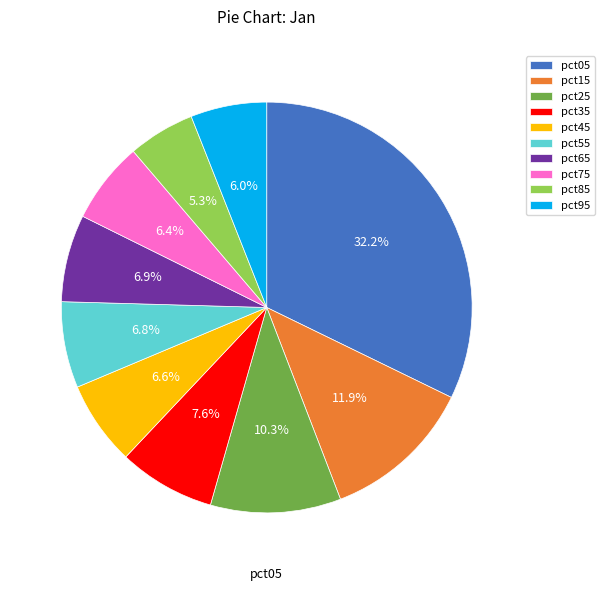

The pct05 slice represents 32% of the pie. True or false?

True